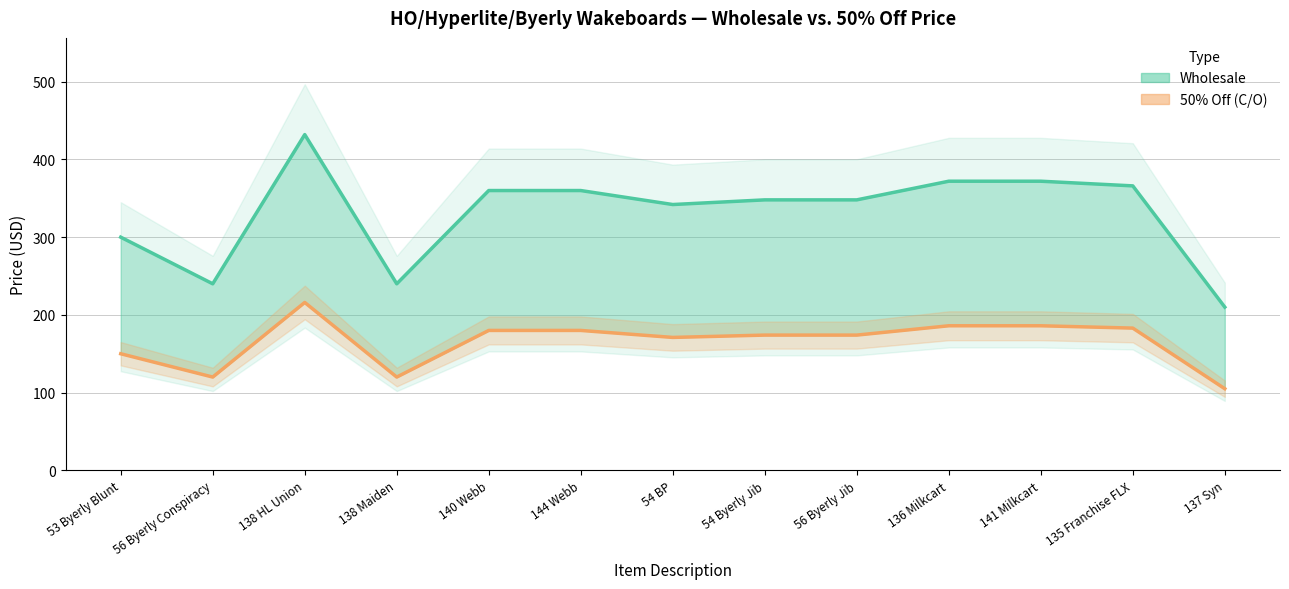

True or false: 50% Off (C/O) and Wholesale intersect in this chart.

False